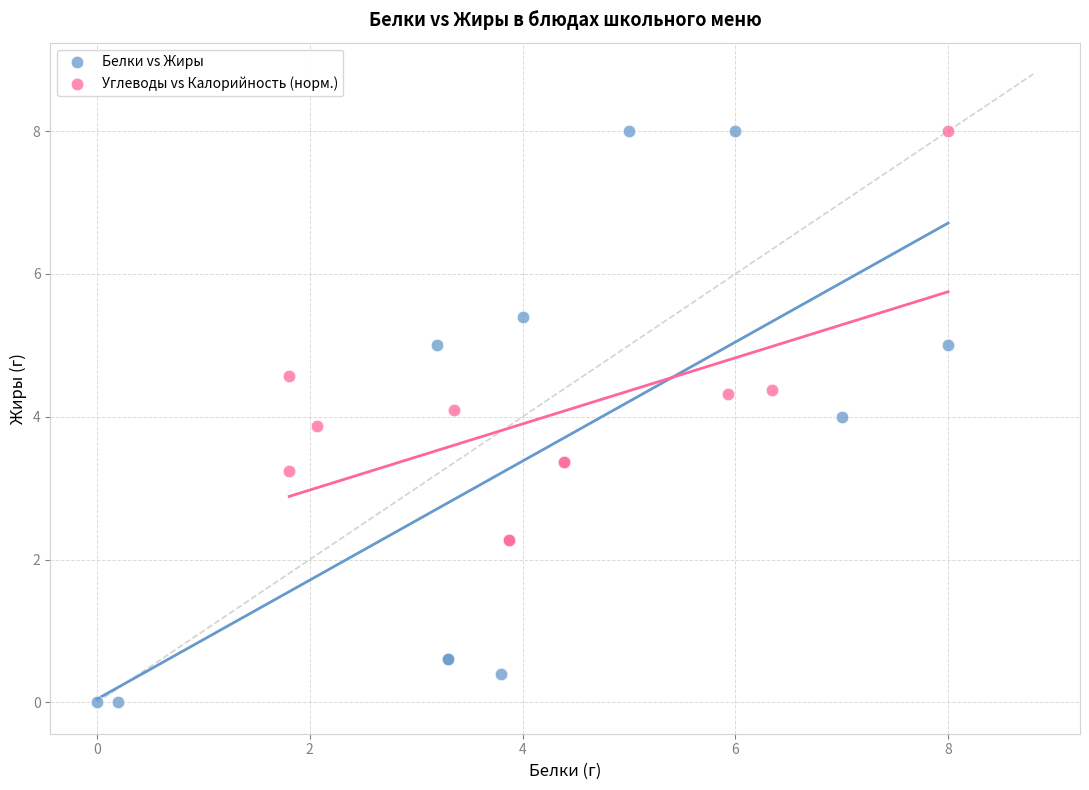

Which series reaches the minimum Y coordinate?

Белки vs Жиры